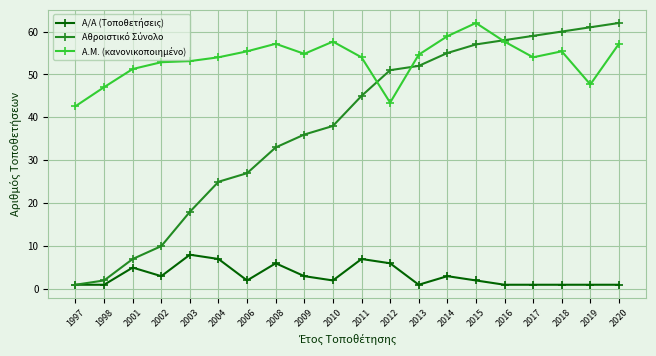

What is the spread (max minus min) of values at 2002?

49.9